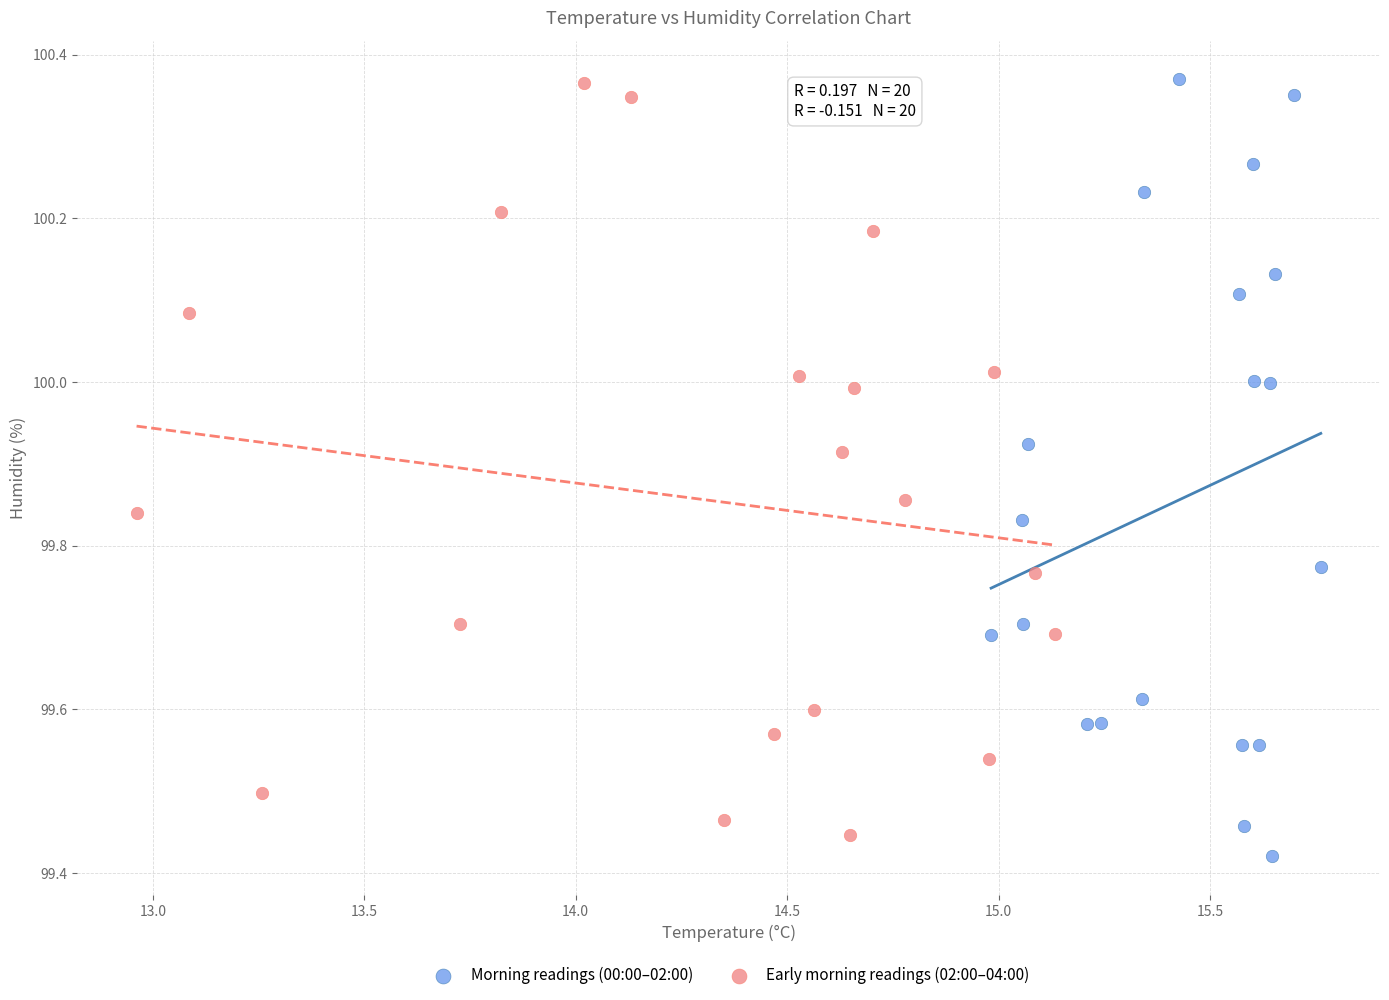

What are all the series names shown in the legend?

Morning readings (00:00–02:00), Early morning readings (02:00–04:00)